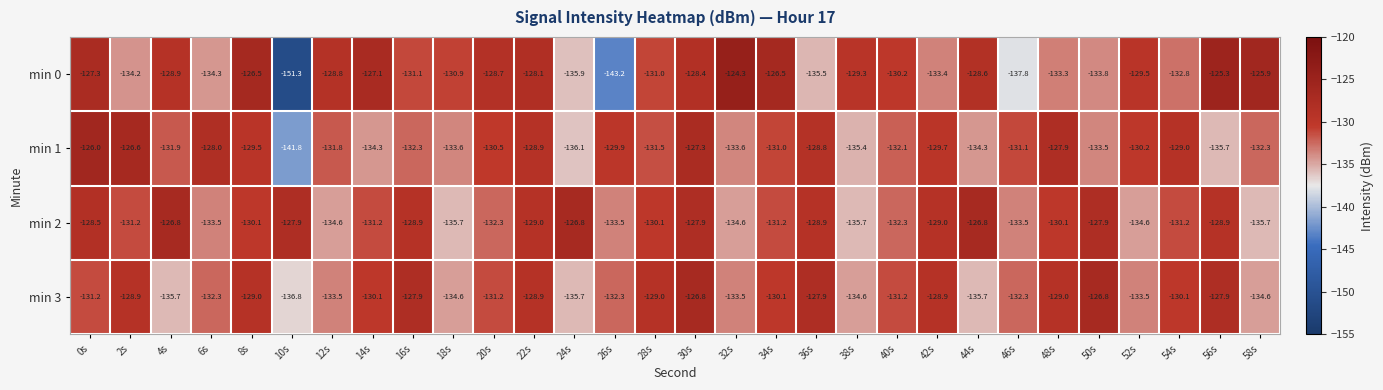

Is the value of min 3 at 54s greater than the value of min 0 at 34s?

No